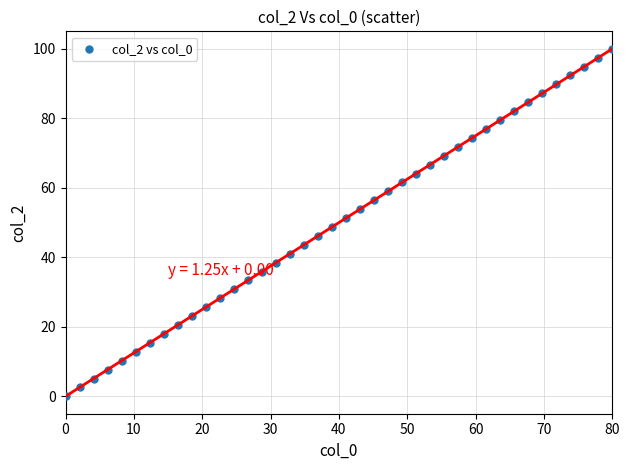

What is the range of Y values (max minus min)?

100.0